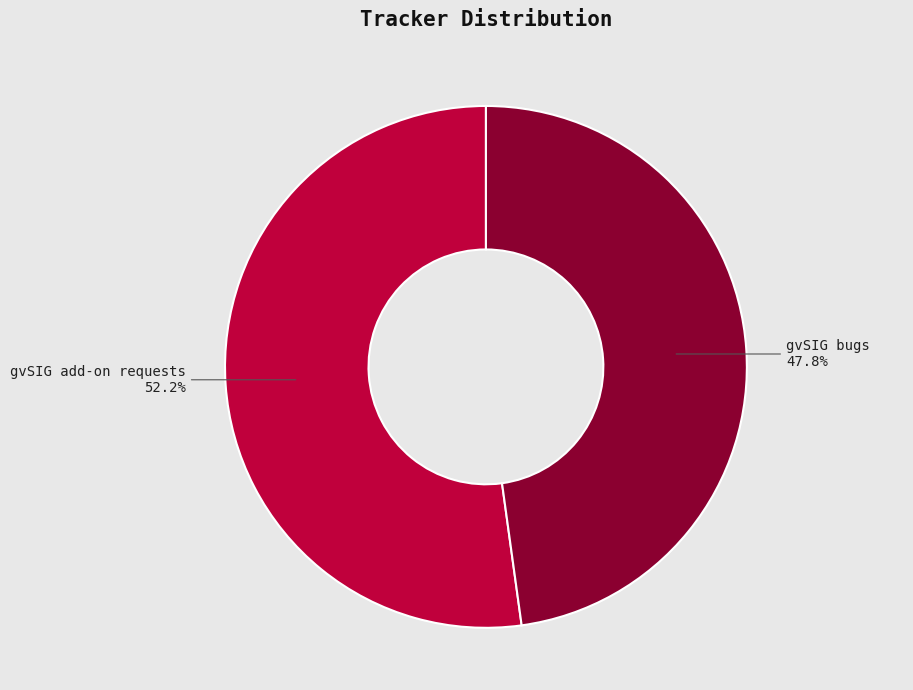

Is it true that gvSIG bugs is 54% of the pie?

False